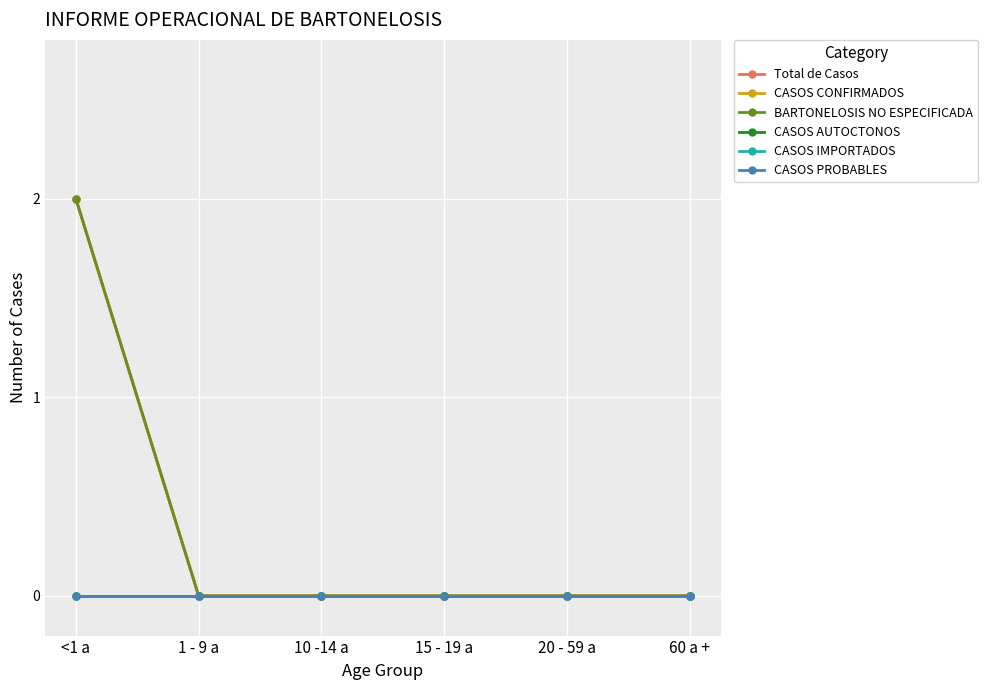

List the labels in order of CASOS AUTOCTONOS value, largest first.

<1 a, 1 - 9 a, 10 -14 a, 15 - 19 a, 20 - 59 a, 60 a +